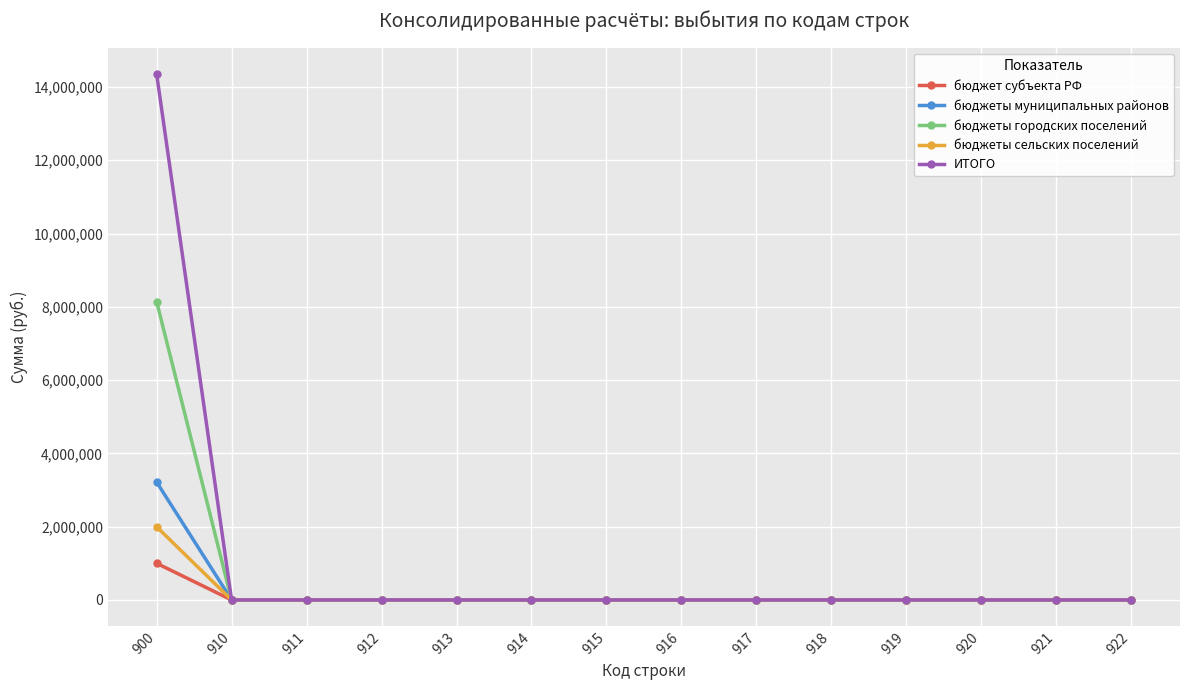

List the series in order of their peak value, lowest first.

бюджет субъекта РФ, бюджеты сельских поселений, бюджеты муниципальных районов, бюджеты городских поселений, ИТОГО